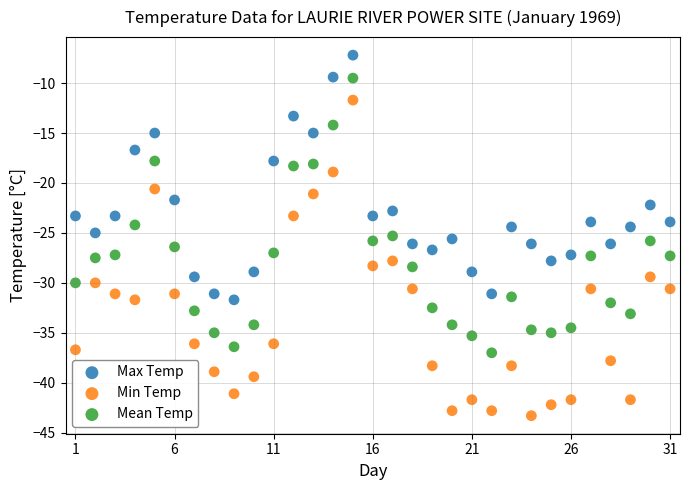

Across all data points, what is the range of X values (max minus min)?

30.0